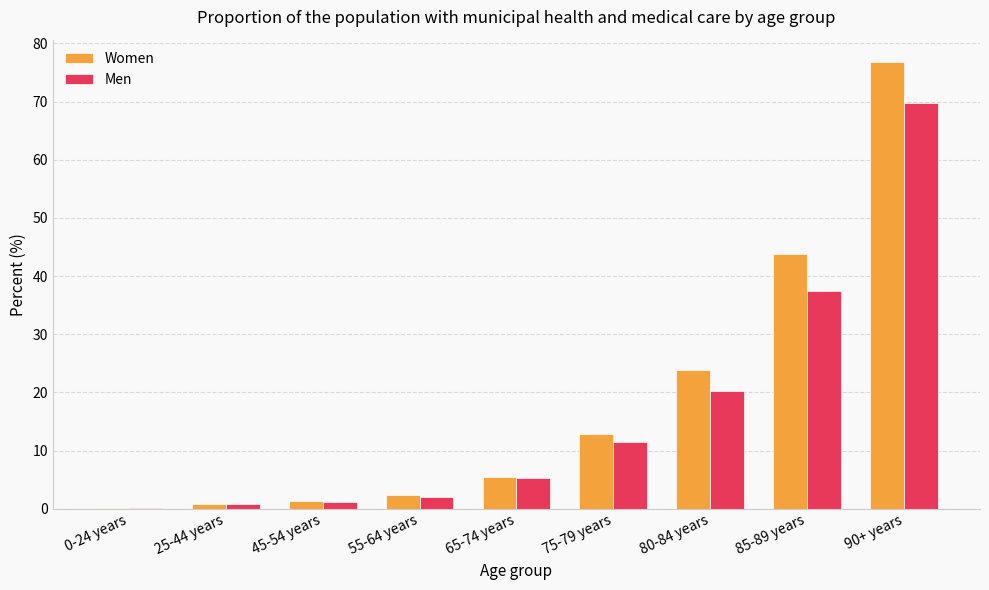

How many groups of bars are there?

9